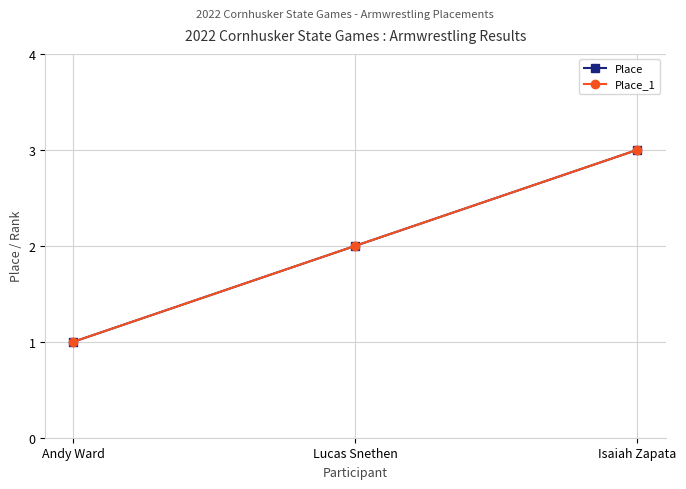

List the labels in order of Place value, largest first.

Isaiah Zapata, Lucas Snethen, Andy Ward